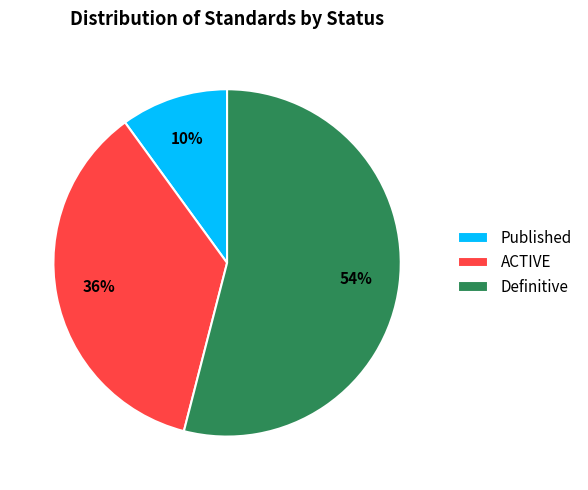

What percentage is the Published slice, to the nearest percent?

10%